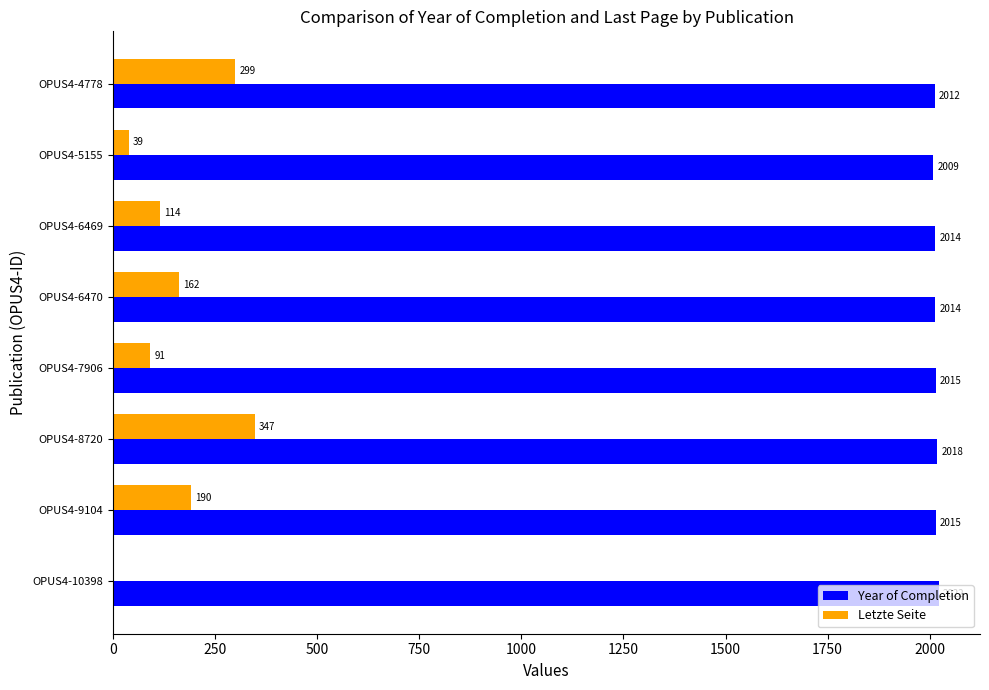

Which series has the widest spread of values?

Letzte Seite